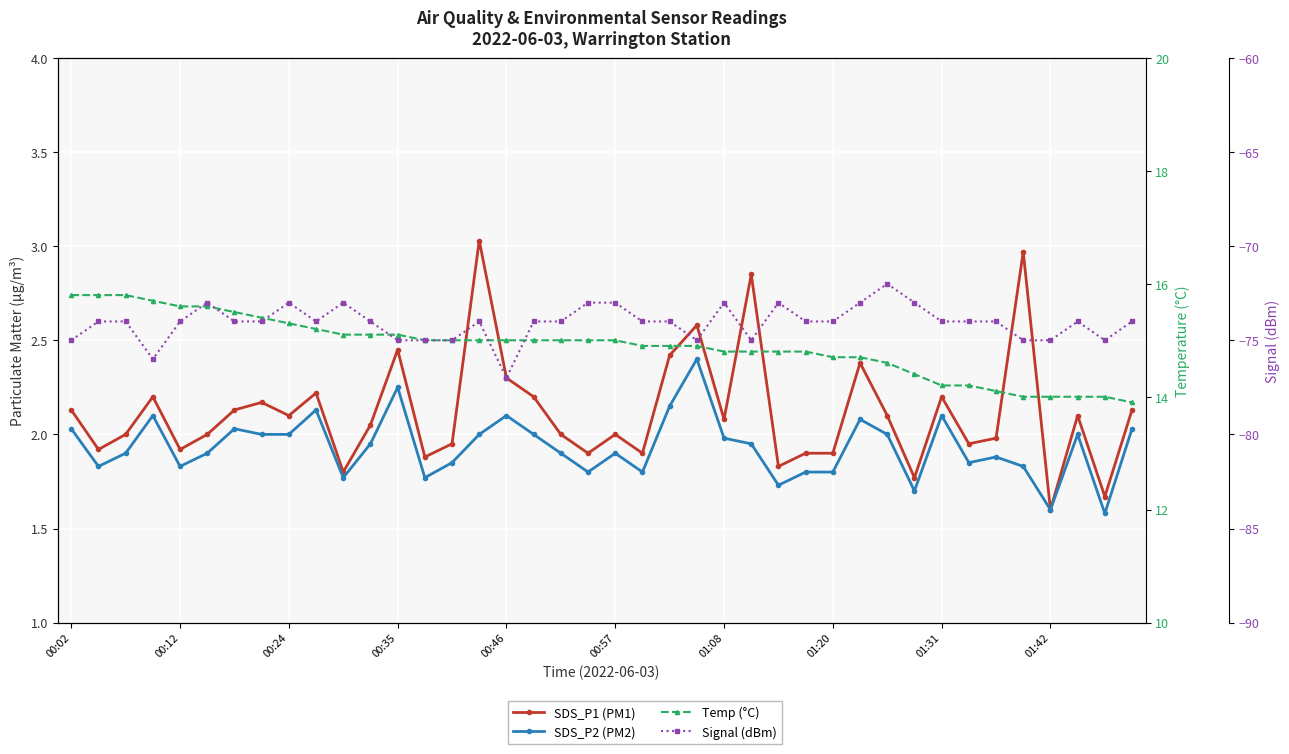

Is it true that SDS_P2 (PM2) equals 3.0 at 30?

False